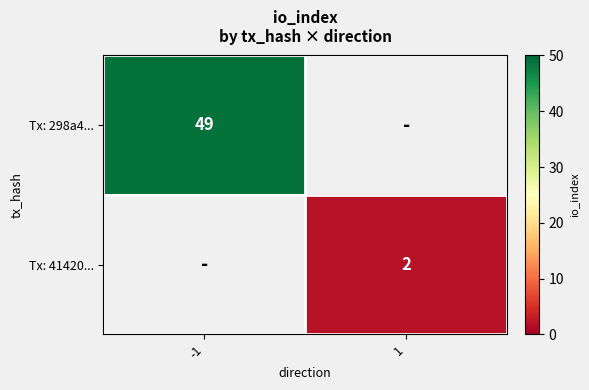

True or false: Tx: 298a4... has a value of 49 at -1.

True